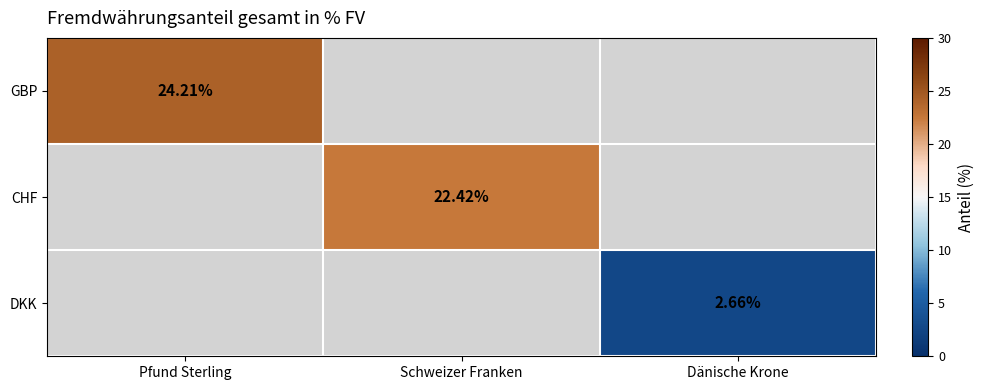

How many positive values does the GBP series have?

1